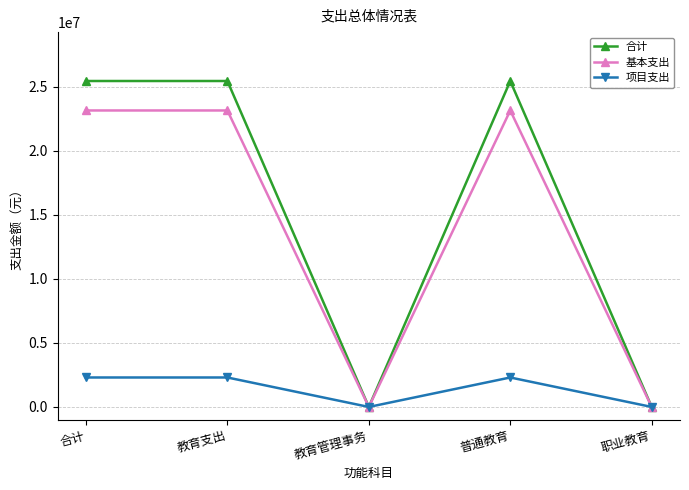

The value of 合计 at 教育支出 is 25459425. True or false?

True